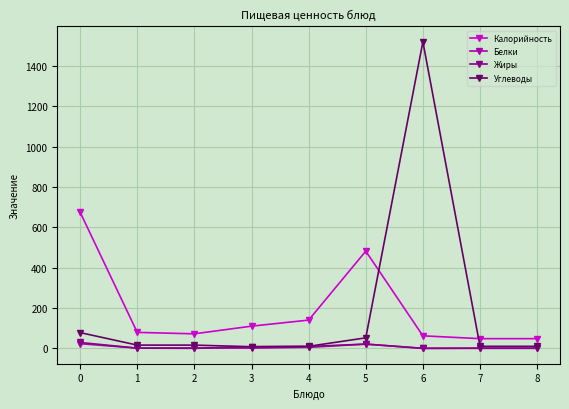

What is the difference between the Углеводы values at 5 and 7?

42